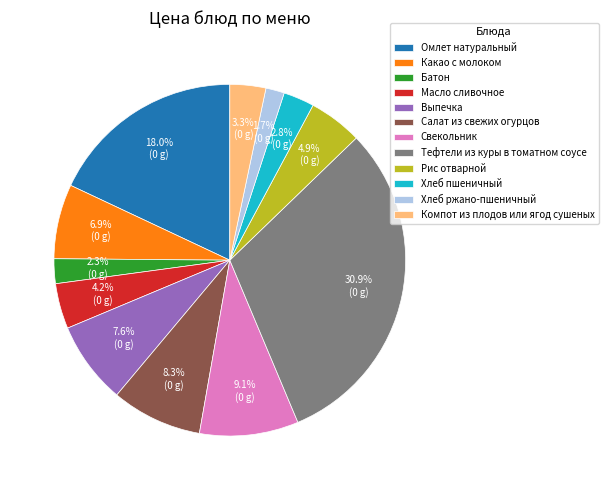

The Какао с молоком slice represents 12% of the pie. True or false?

False